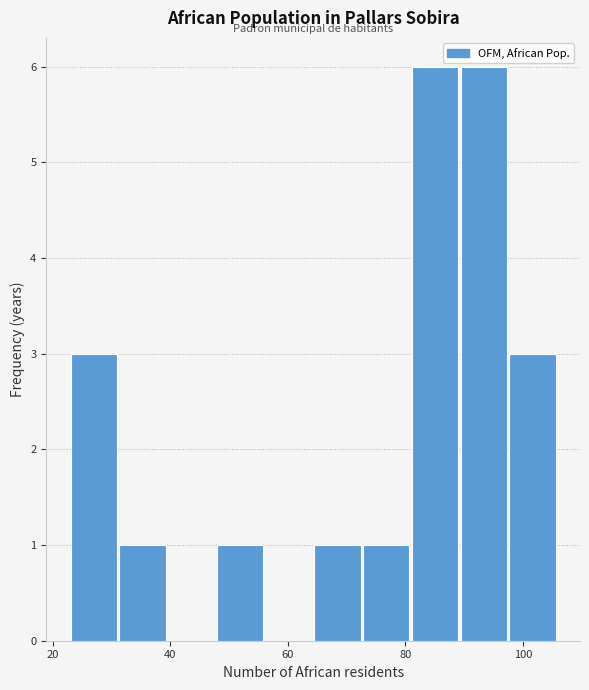

What is the height of the bar covering 24 to 32 on the x-axis? Neither the bar edges nor the heights are printed on the chart, so give them approximately, as read against the axes.

3